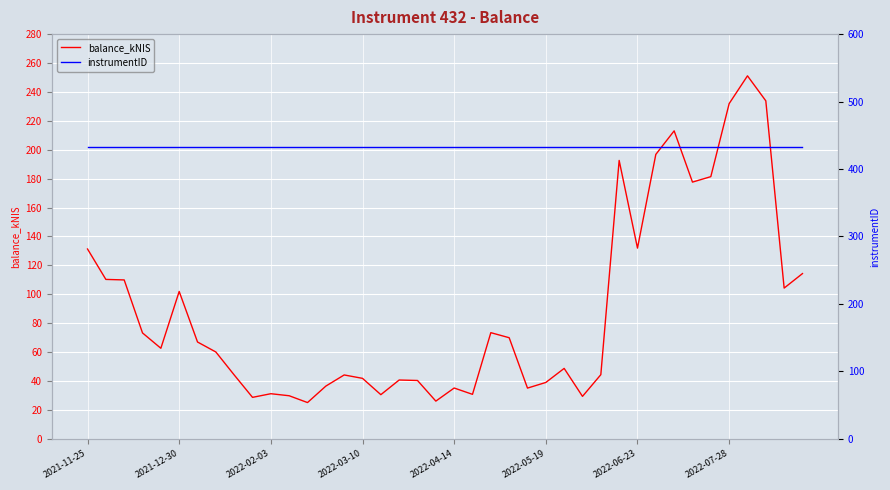

Is it true that balance_kNIS equals 190.8 at 2021-11-25?

False